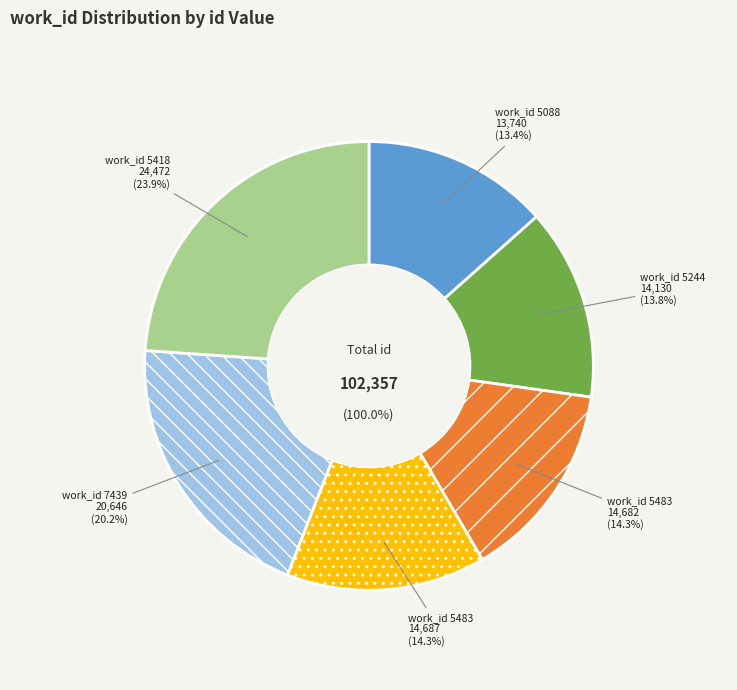

To the nearest percent, what is the difference between the largest and smallest slice percentages?

10%